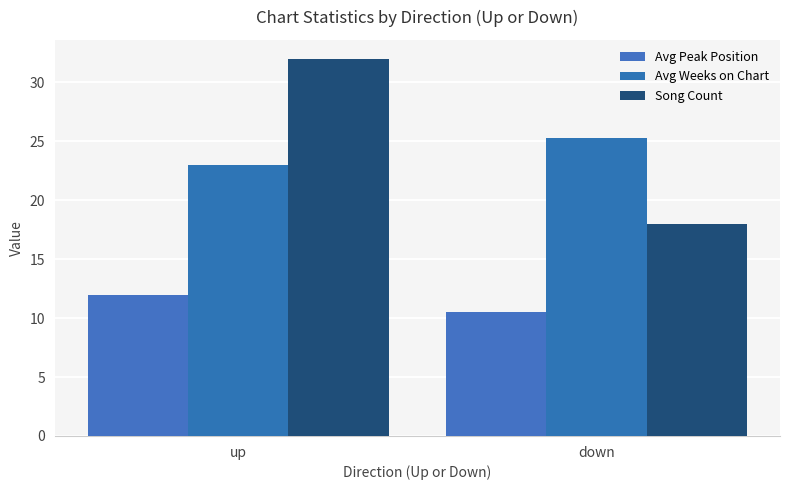

Count the Song Count values in the range 18 to 32.

2